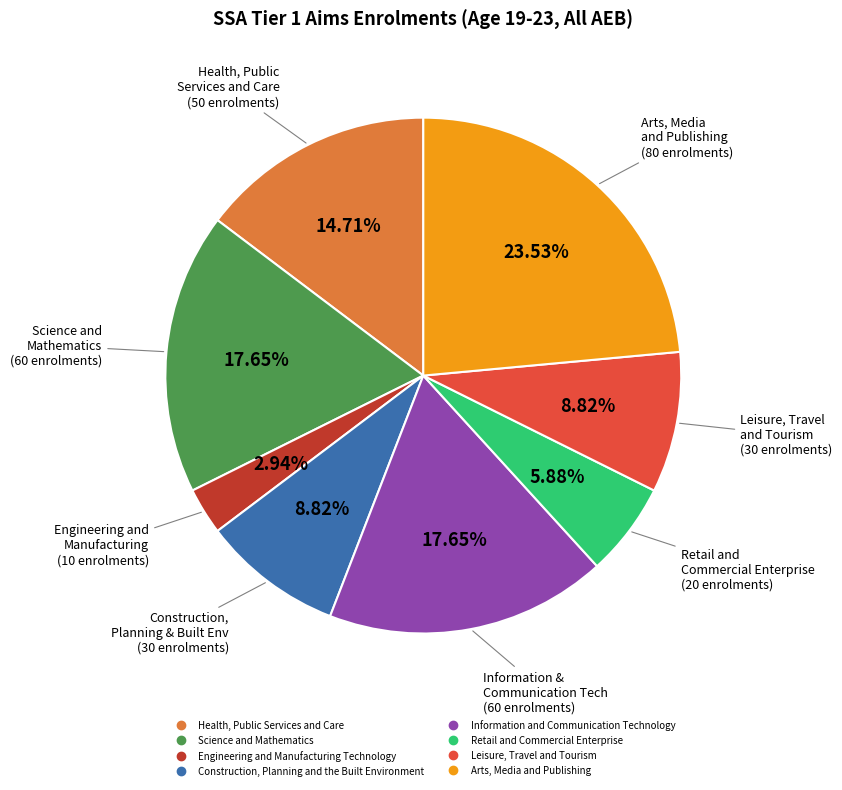

To the nearest percent, what is the difference between the Retail and Commercial Enterprise and Arts, Media and Publishing slice percentages?

18%